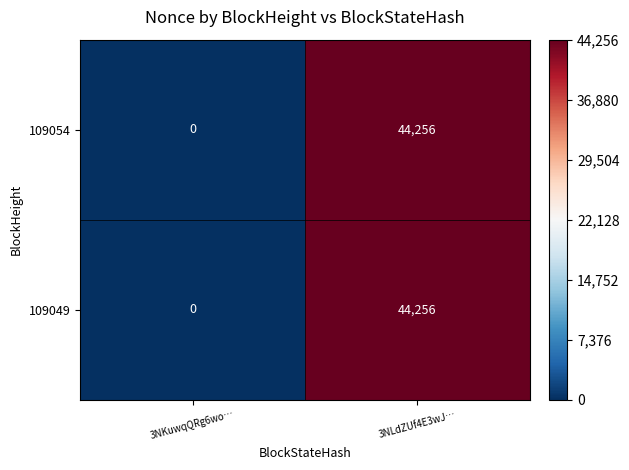

At which category is the sum across all series the highest?

3NLdZUf4E3wJ…